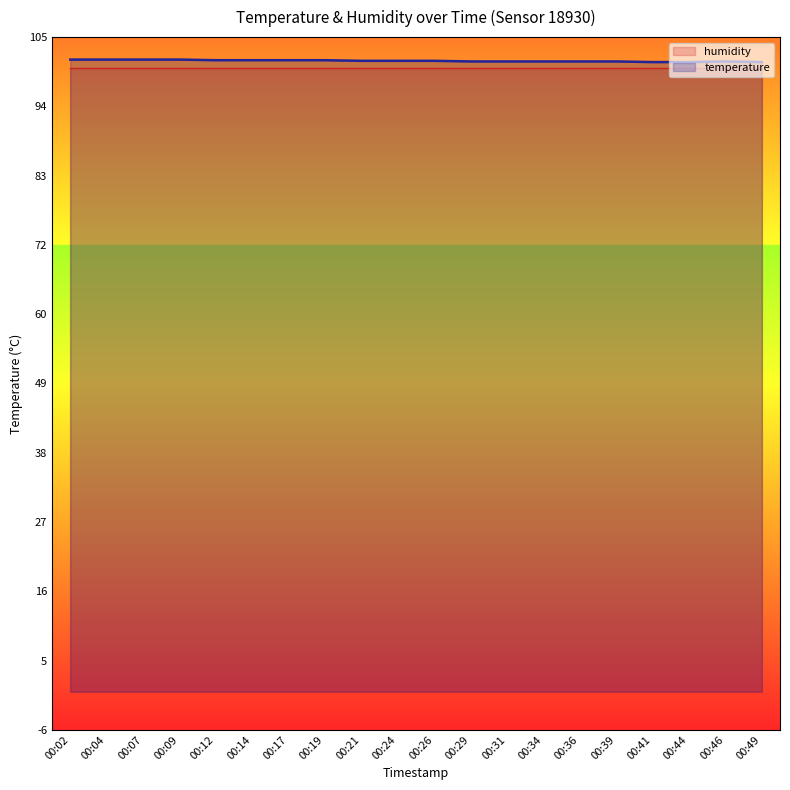

At which label does the data first exceed 101?

00:02